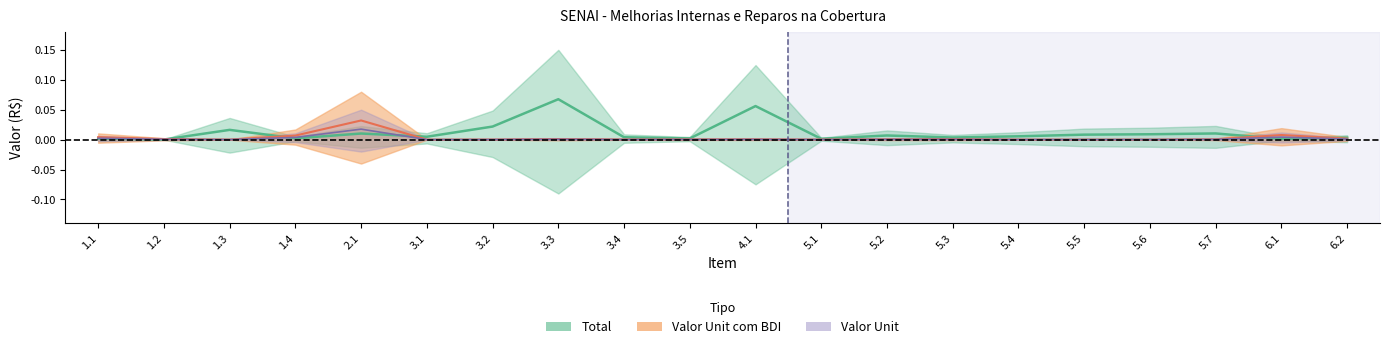

Which series has the largest total across all categories?

Total